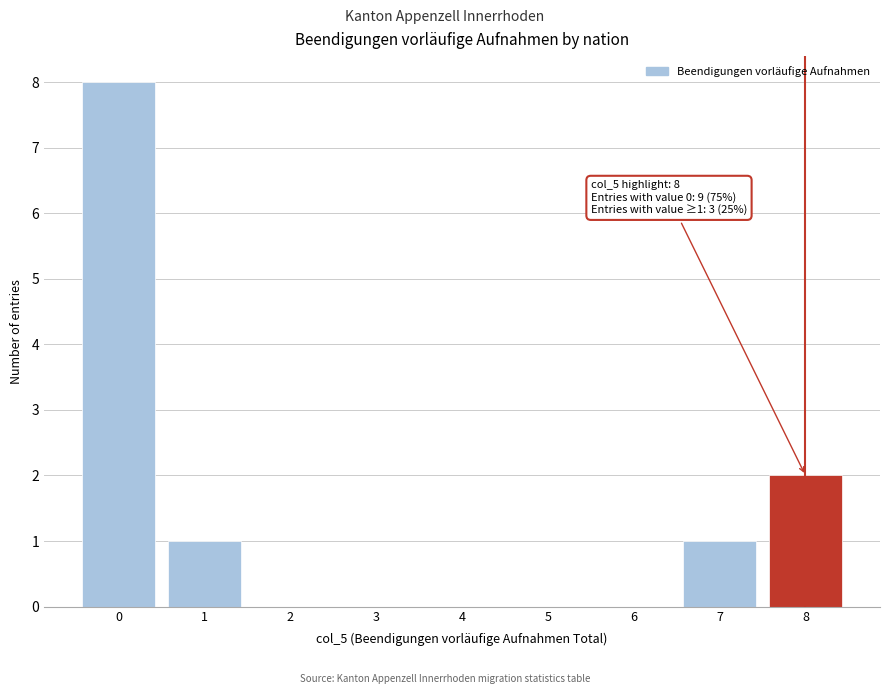

Over which range of the x-axis is the bar tallest?

-0.5 to 0.5